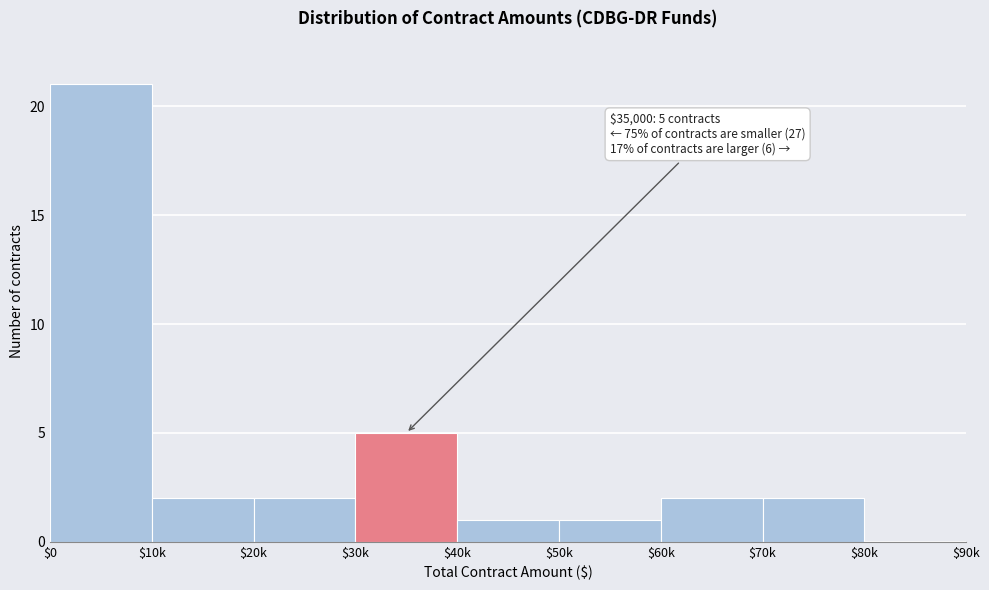

What is the sum of all values?

36